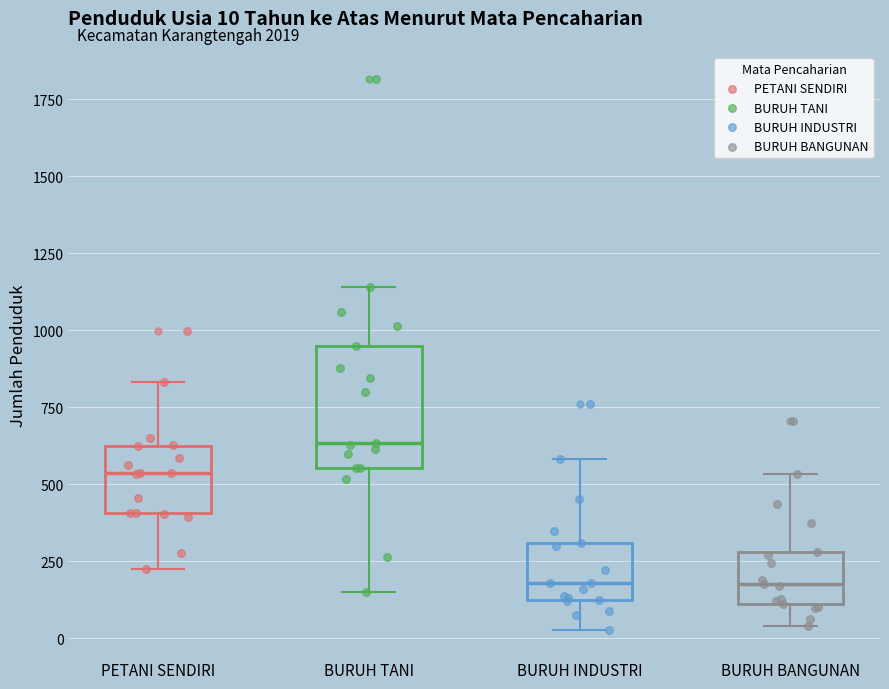

Which box is the tallest, from its lower edge to its upper edge?

BURUH TANI